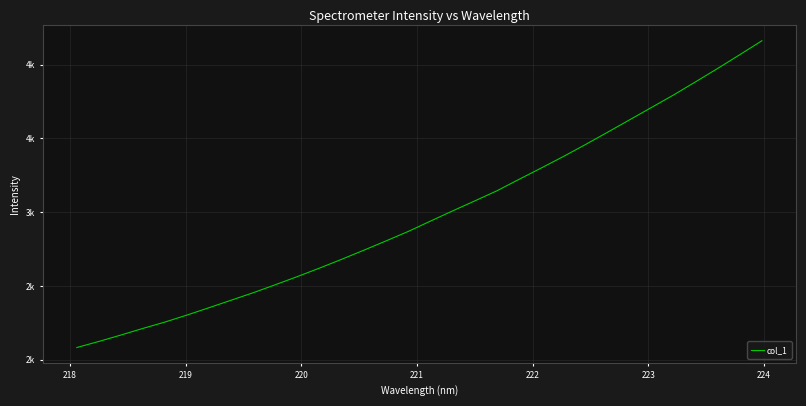

Does the chart display data point markers on the line(s)?

No